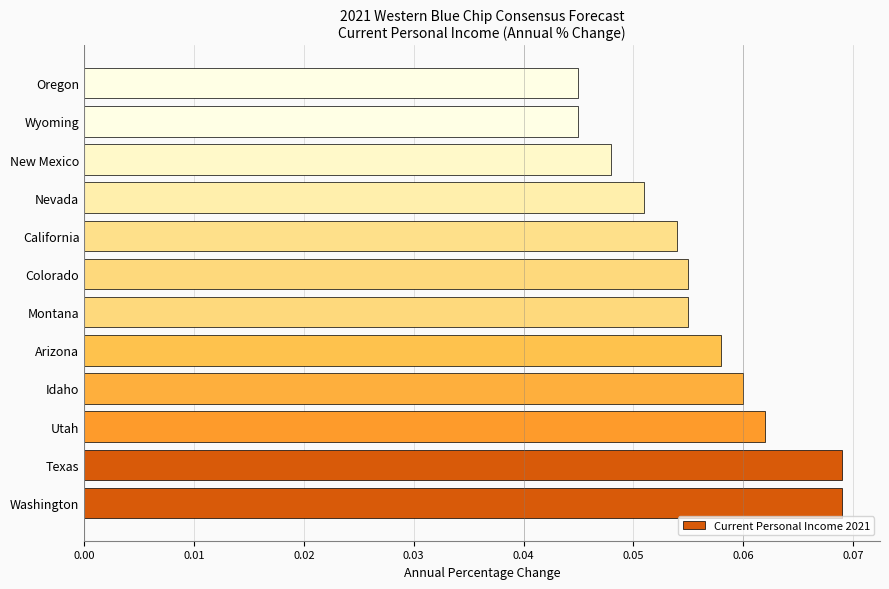

True or false: the data shows 0.0 at Washington.

False